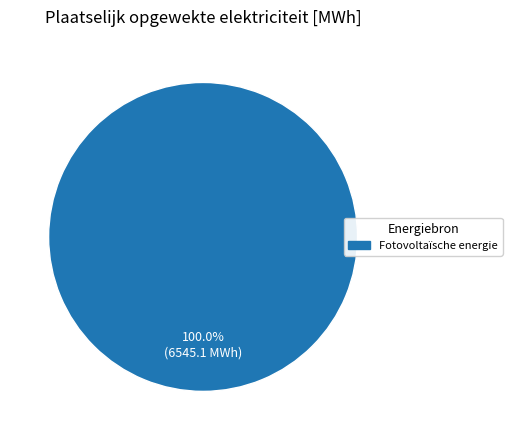

Is there a majority slice in this chart?

Yes